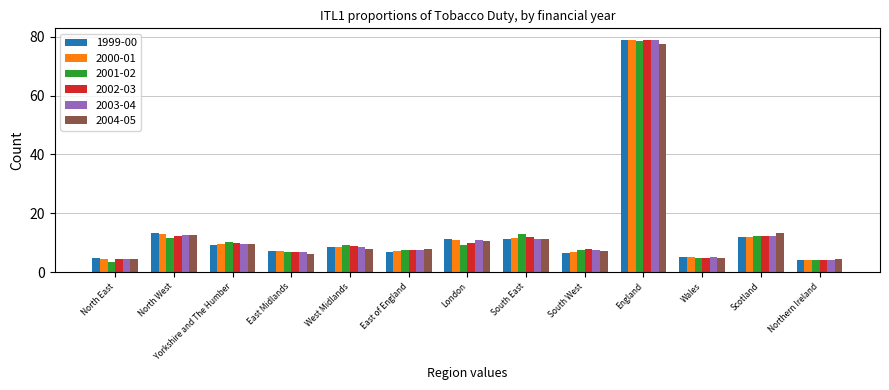

What is the total value across all series at England?

471.5